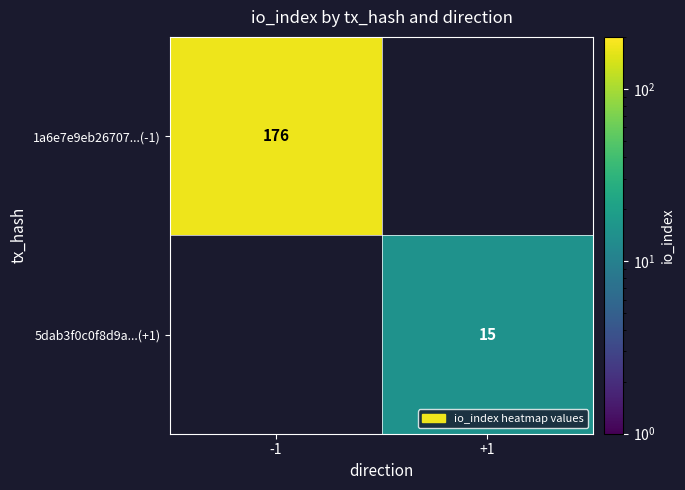

True or false: 1a6e7e9eb26707...(-1) has a value of 176 at -1.

True